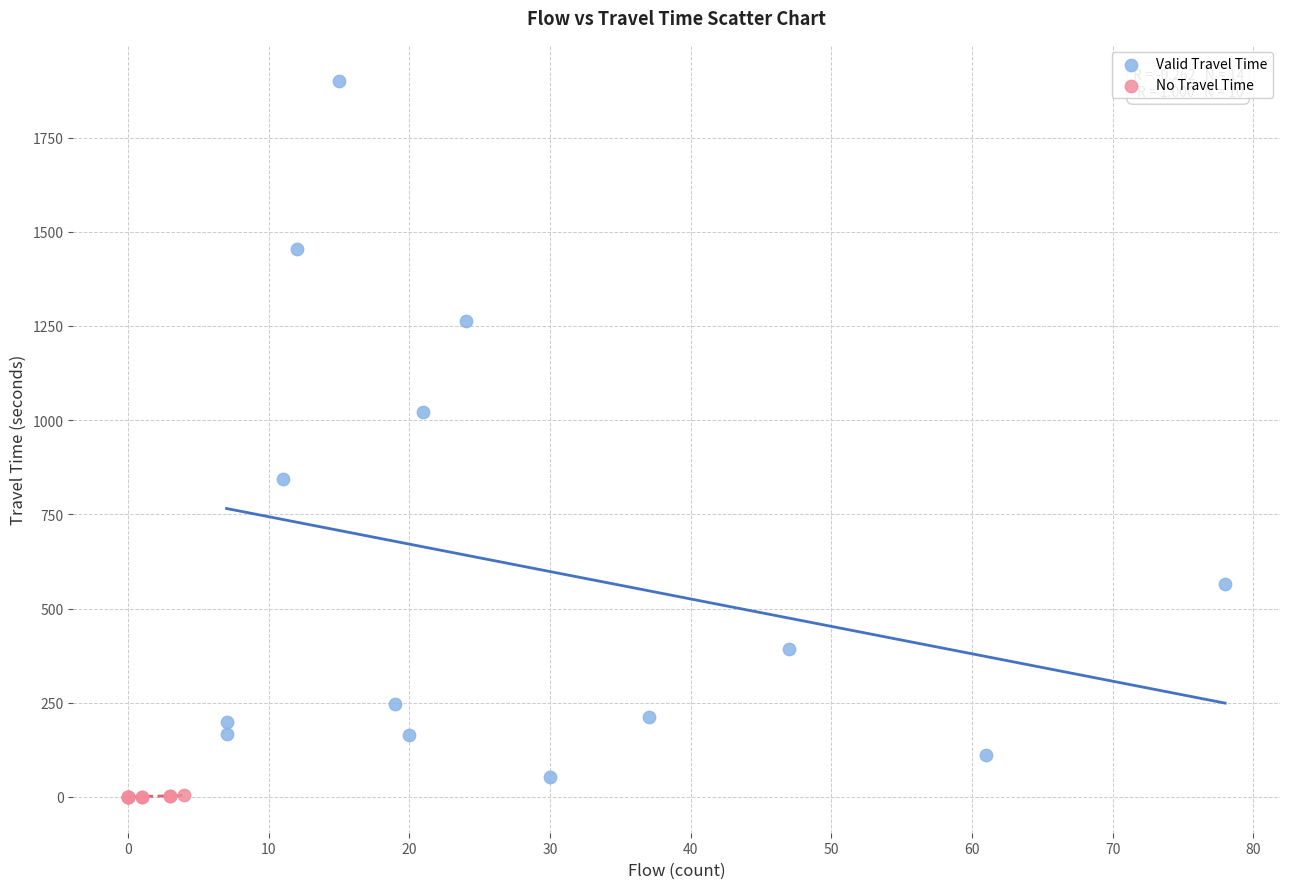

Which series reaches the maximum Y coordinate?

Valid Travel Time